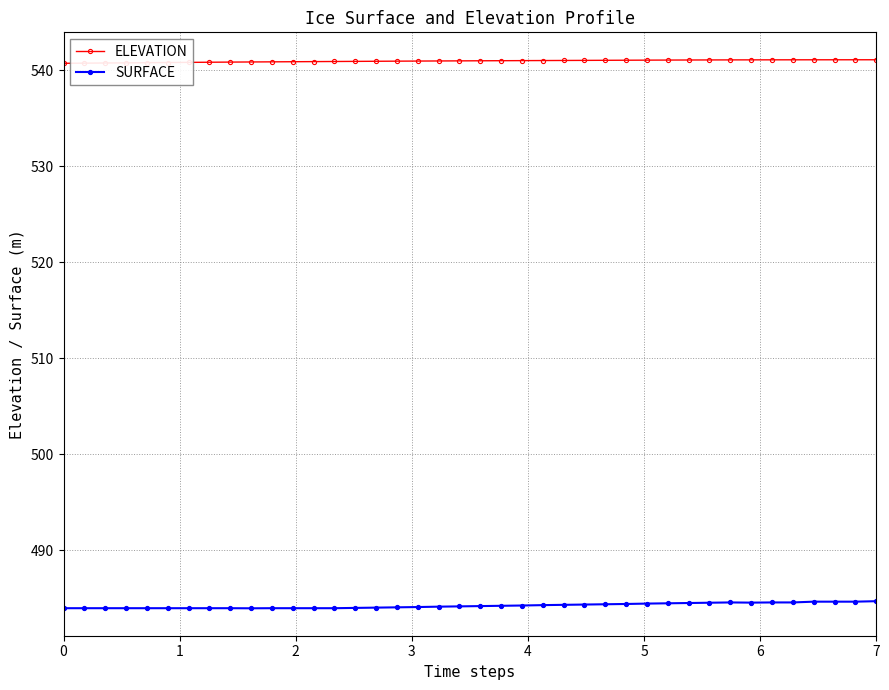

What is the value of the ELEVATION point at the 39th from the left?

541.1